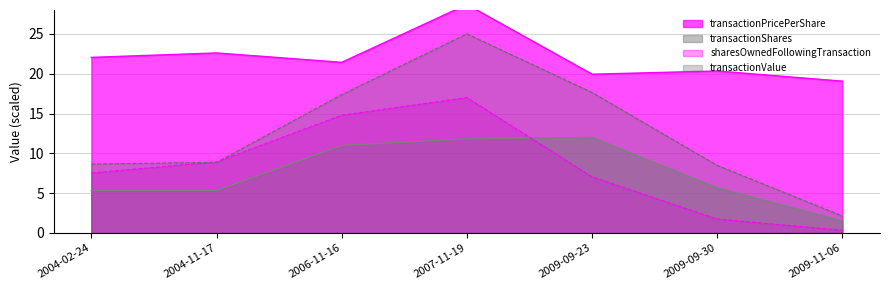

True or false: transactionPricePerShare and transactionValue cross at least once.

False